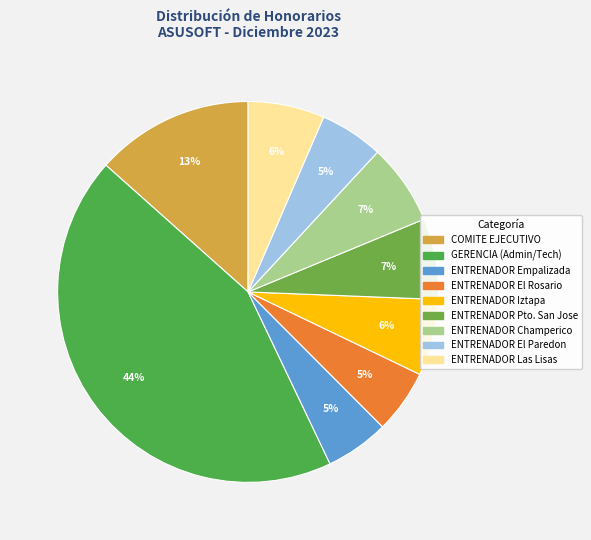

How many segments does this pie chart have?

9